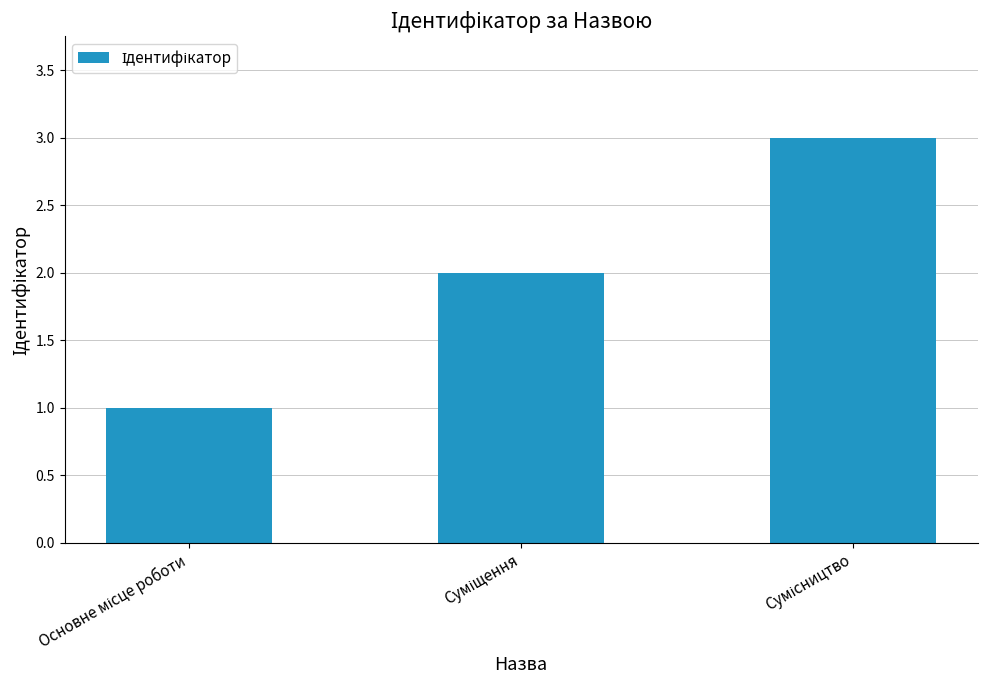

What is the greatest value displayed?

3